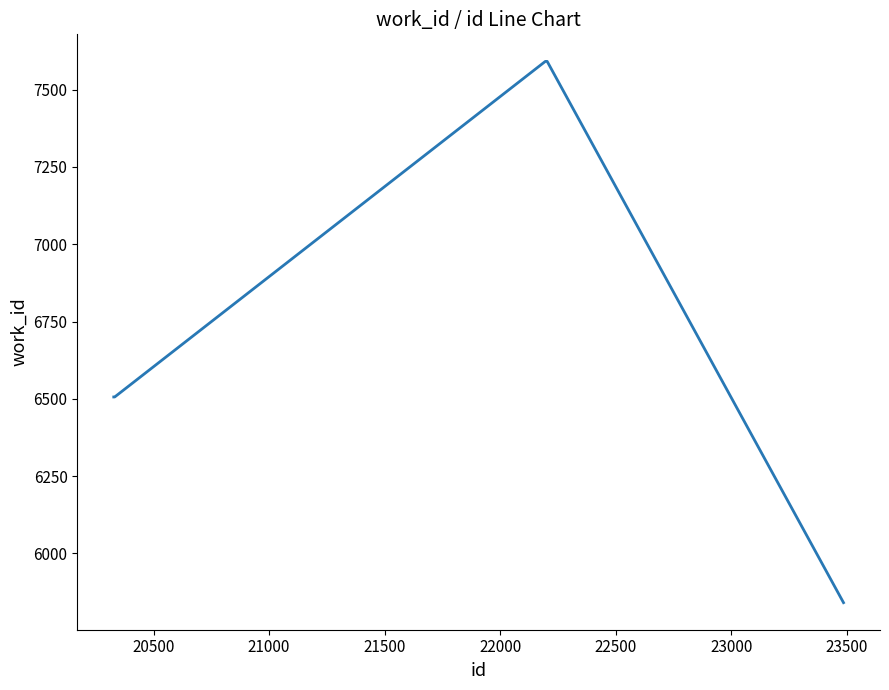

What is the average value?

6807